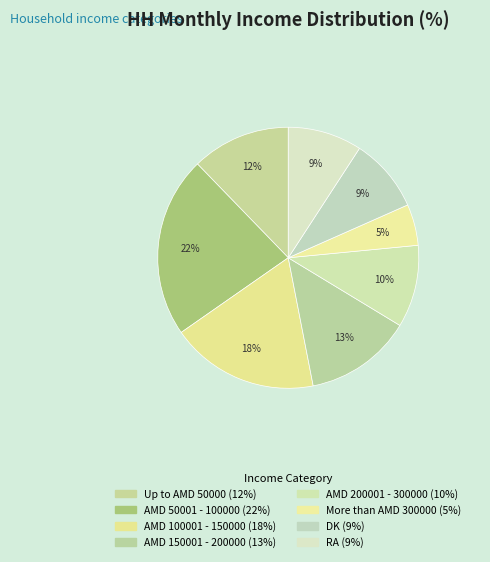

Is it true that AMD 100001 - 150000 is 18% of the pie?

True